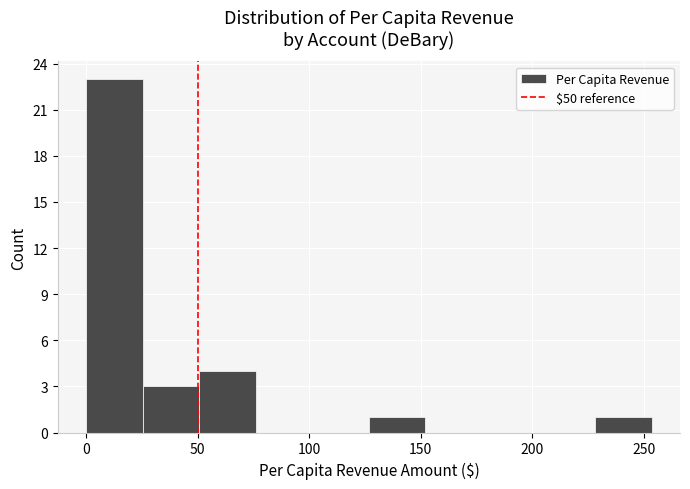

Which range on the x-axis has the tallest bar?

0 to 25